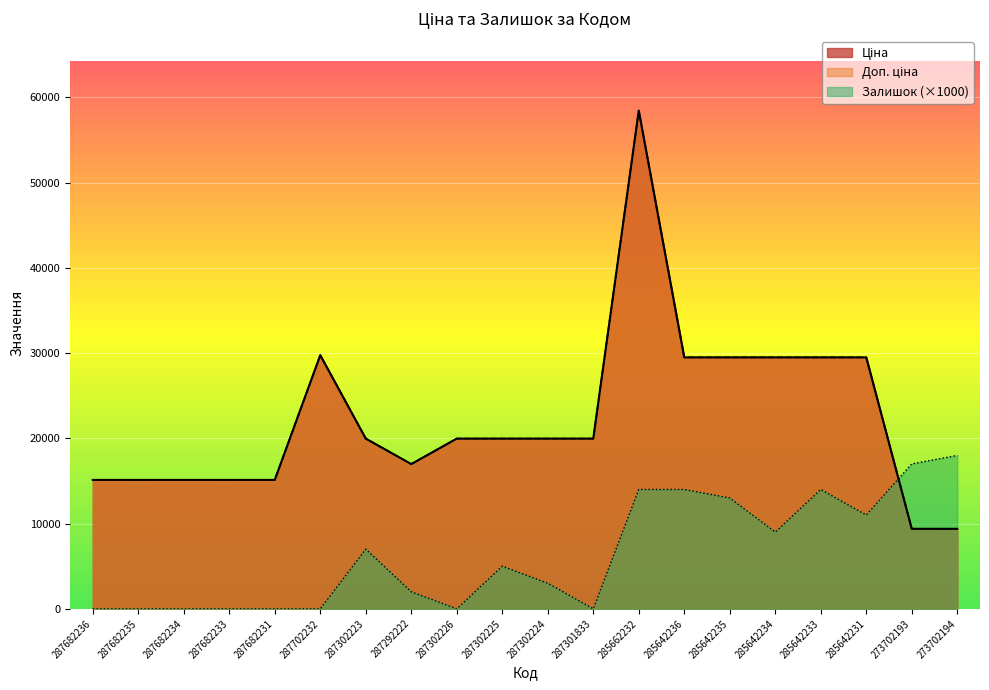

What is the highest value of the Ціна series?

58426.5